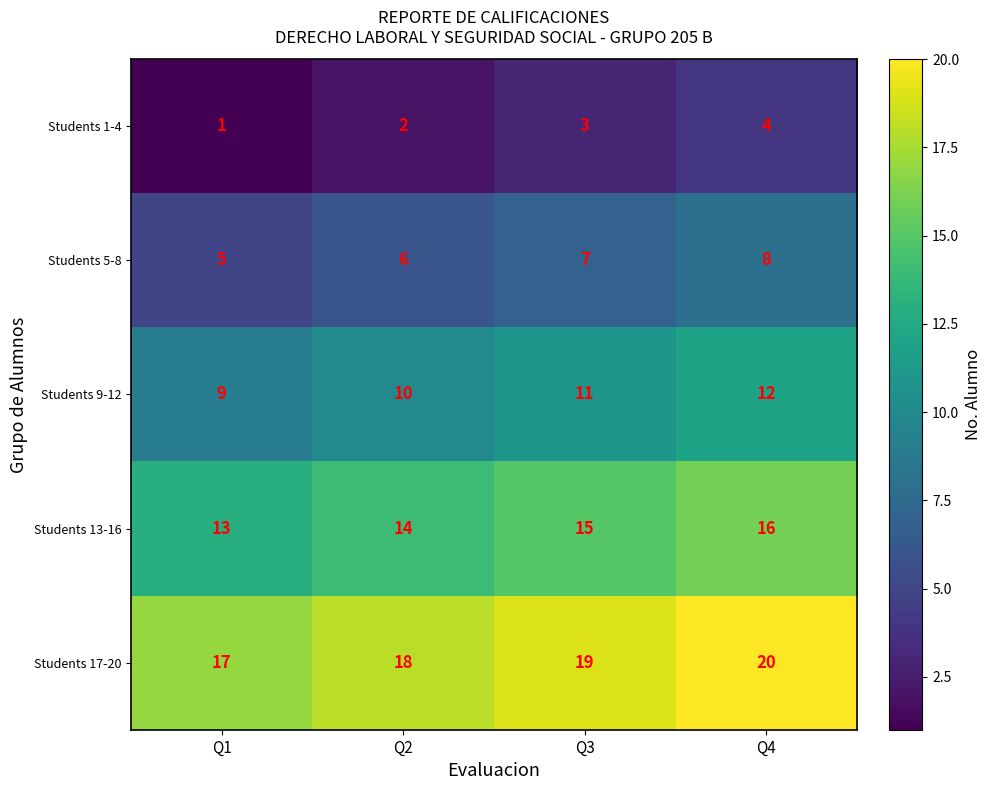

List the series in order of their overall mean, highest first.

Students 17-20, Students 13-16, Students 9-12, Students 5-8, Students 1-4